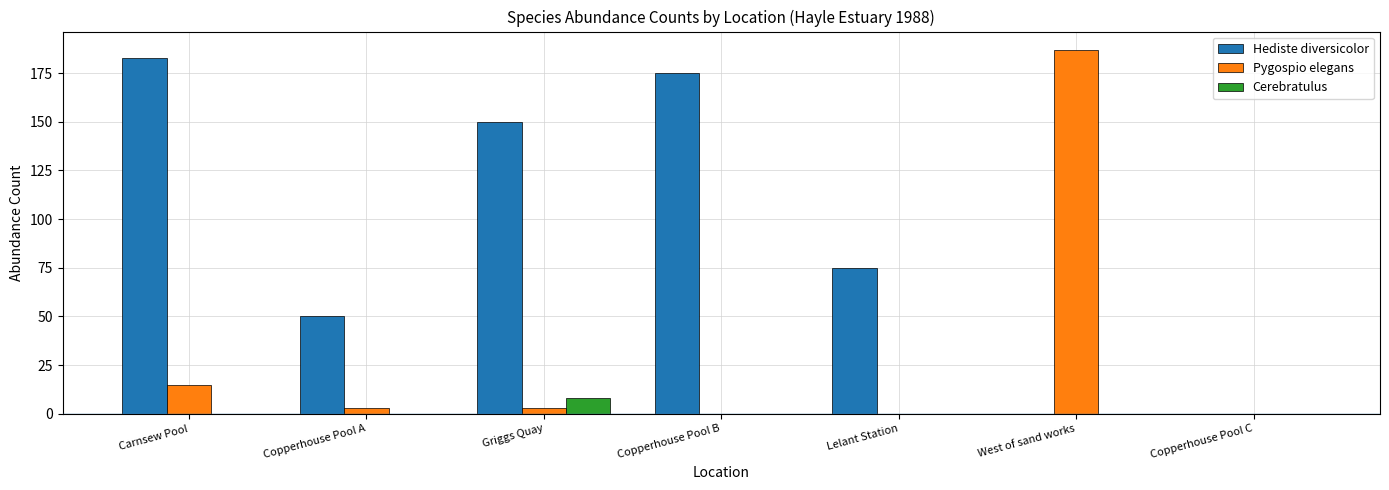

The value of Pygospio elegans at Carnsew Pool is 9. True or false?

False